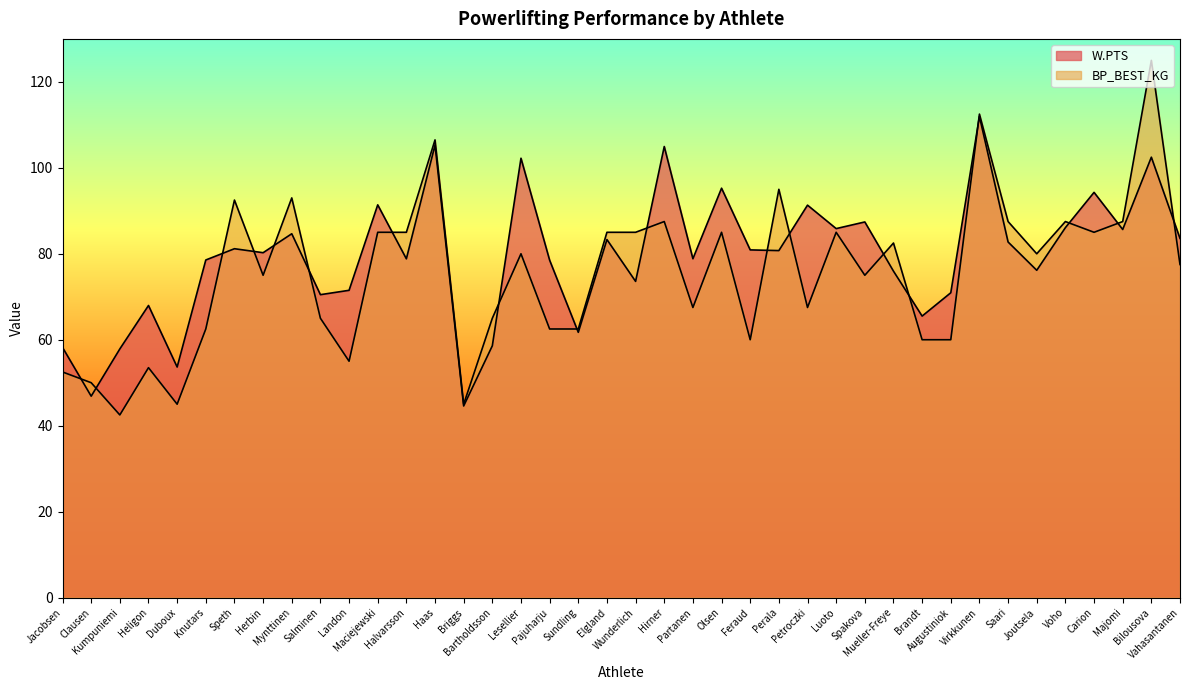

Which series changed the most between Duboux and Knutars?

W.PTS